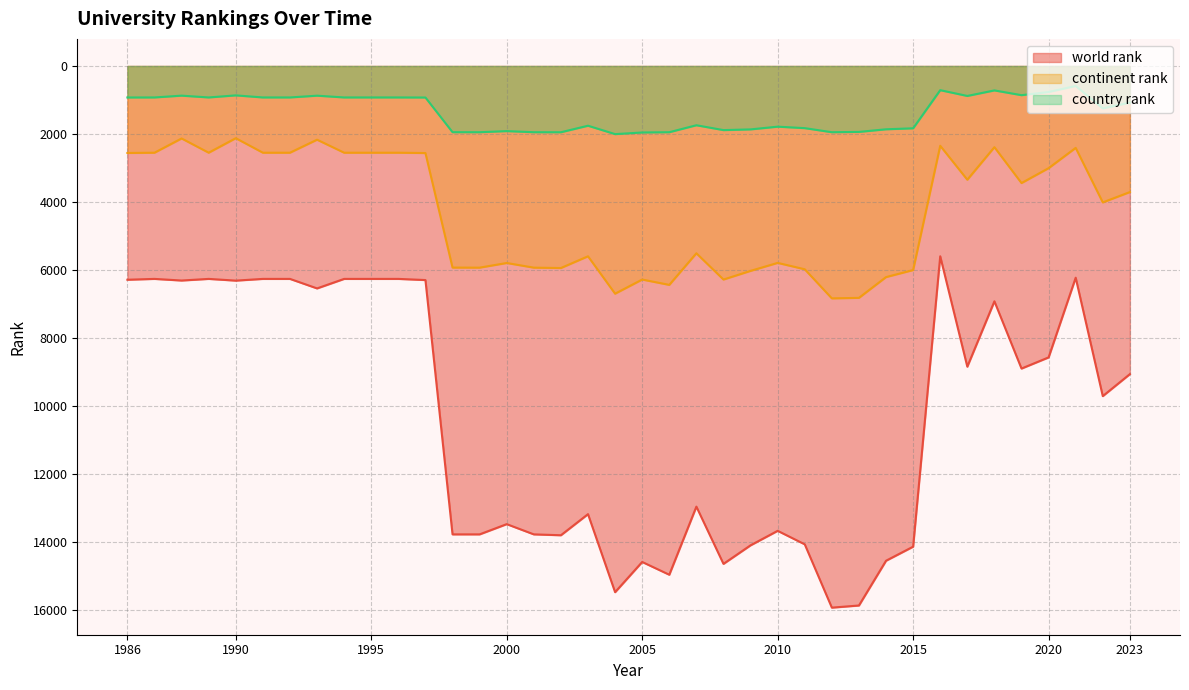

What is the total value across all series at 2014?

22633